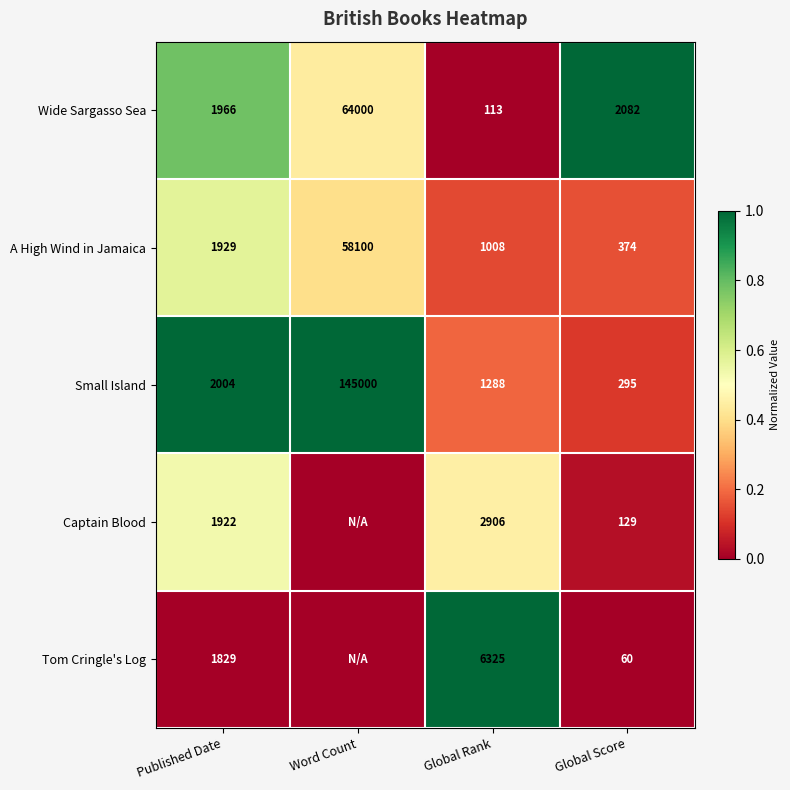

At which label does Wide Sargasso Sea first exceed 2082?

Word Count